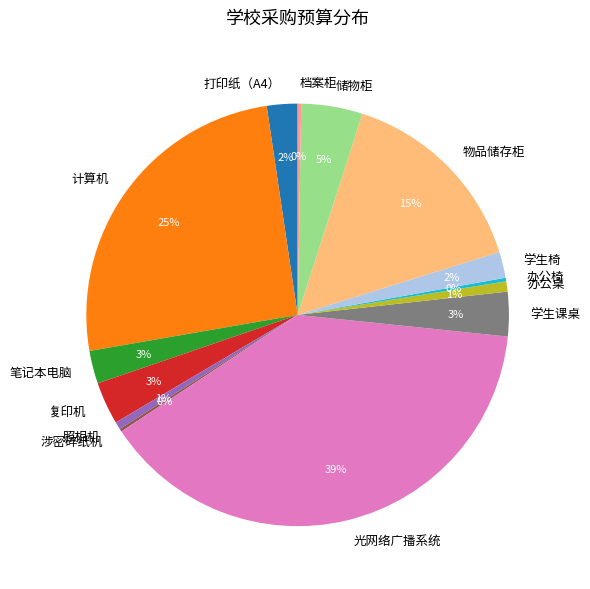

Which slice is the largest?

光网络广播系统